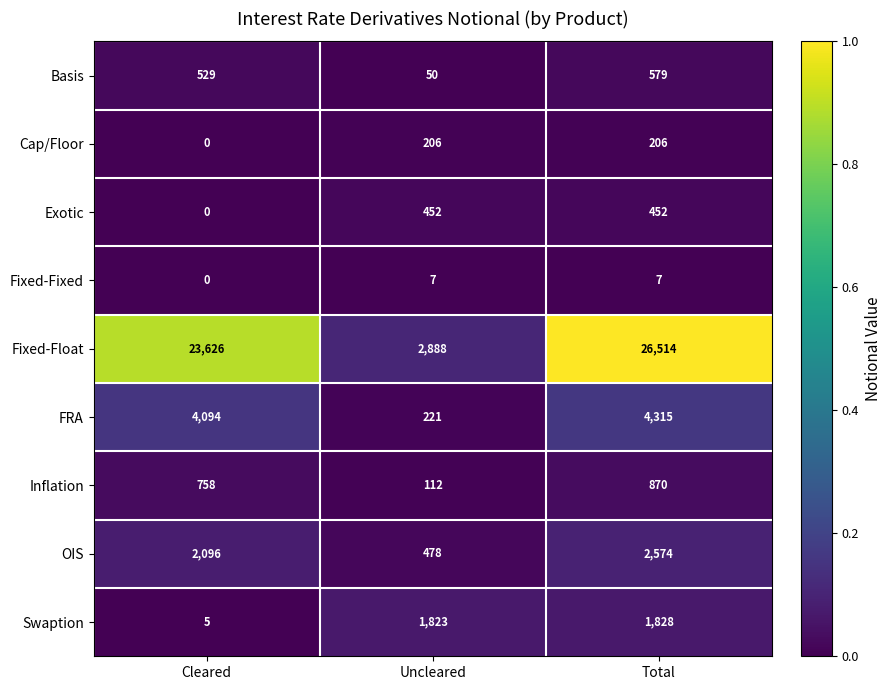

Rank the series by their maximum value, from highest to lowest.

Fixed-Float, FRA, OIS, Swaption, Inflation, Basis, Exotic, Cap/Floor, Fixed-Fixed